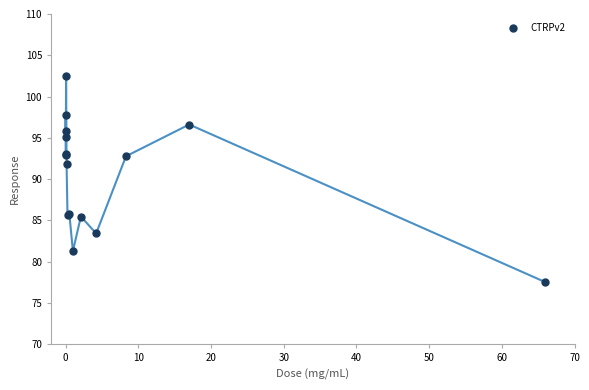

What Y value in the scatter plot is closest to 90?

91.8